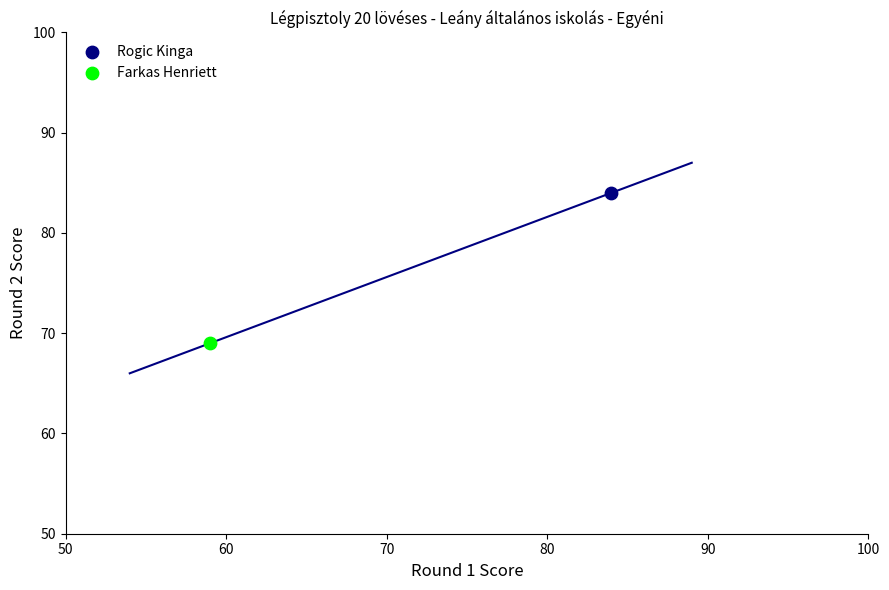

Which series contains the lowest Y value?

Farkas Henriett